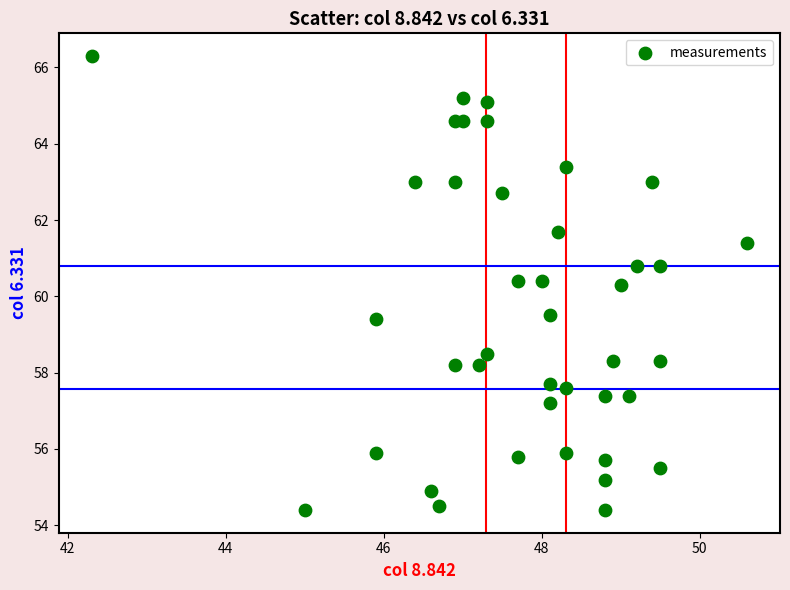

What is the range of Y values (max minus min)?

11.9